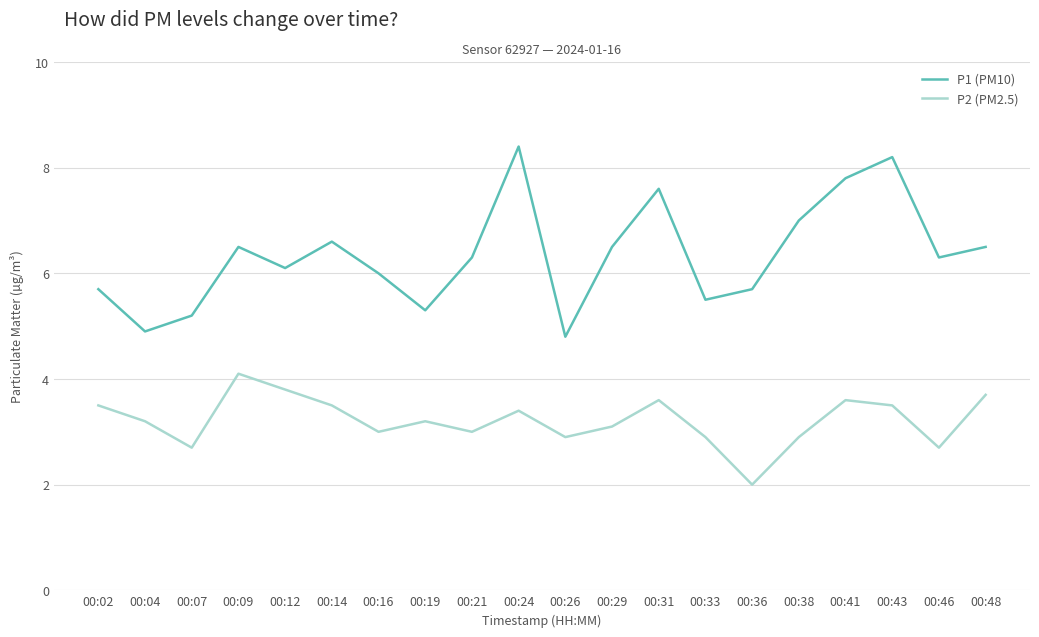

The P2 (PM2.5) series shows 3.4 at 00:24. True or false?

True